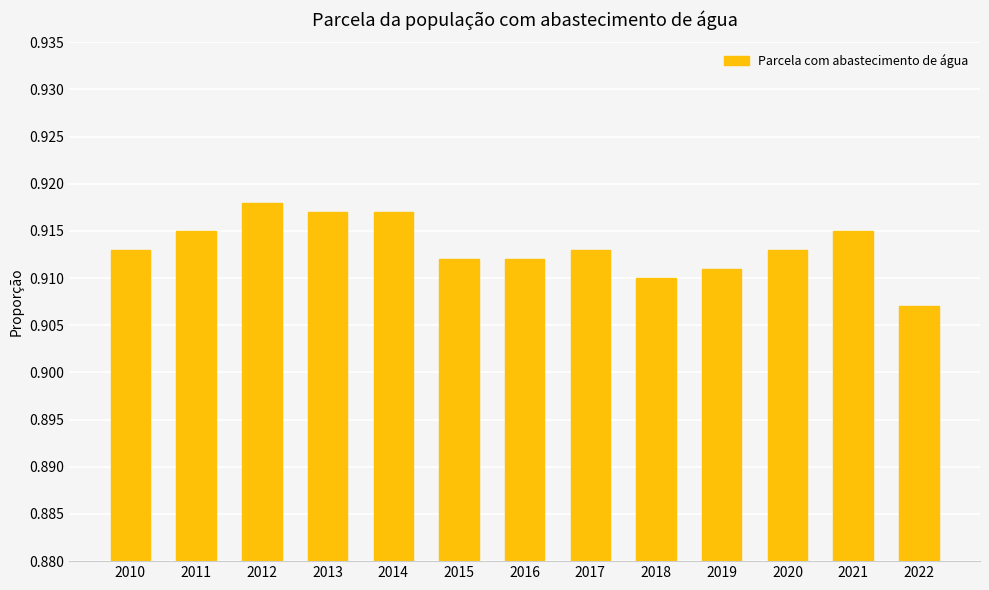

Count the values in the range 0 to 1.

13